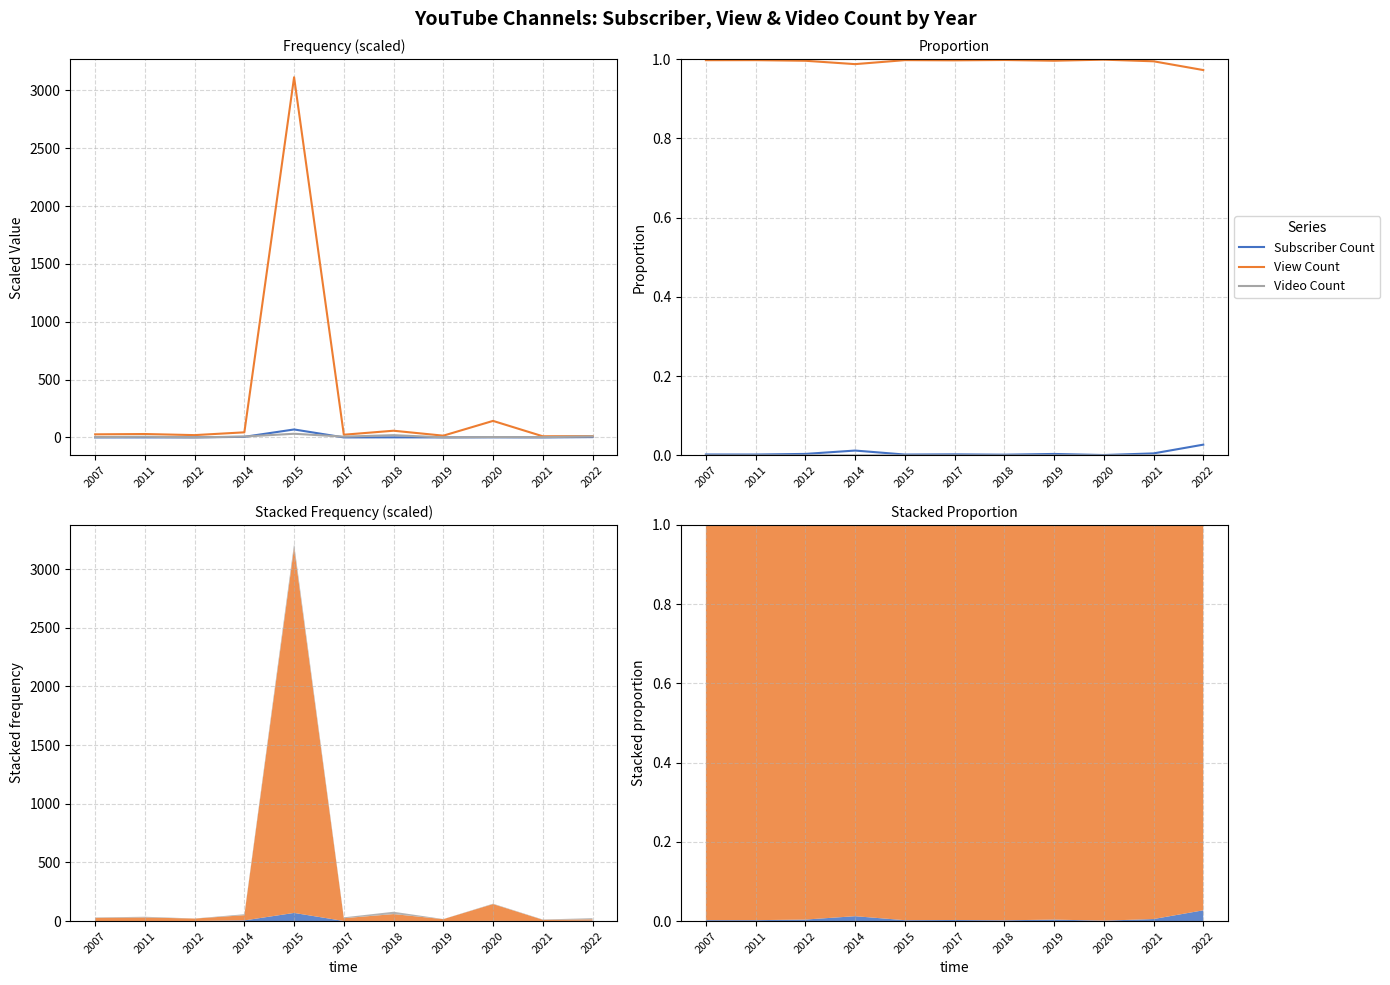

What is the sum of all View Count values?

10.9